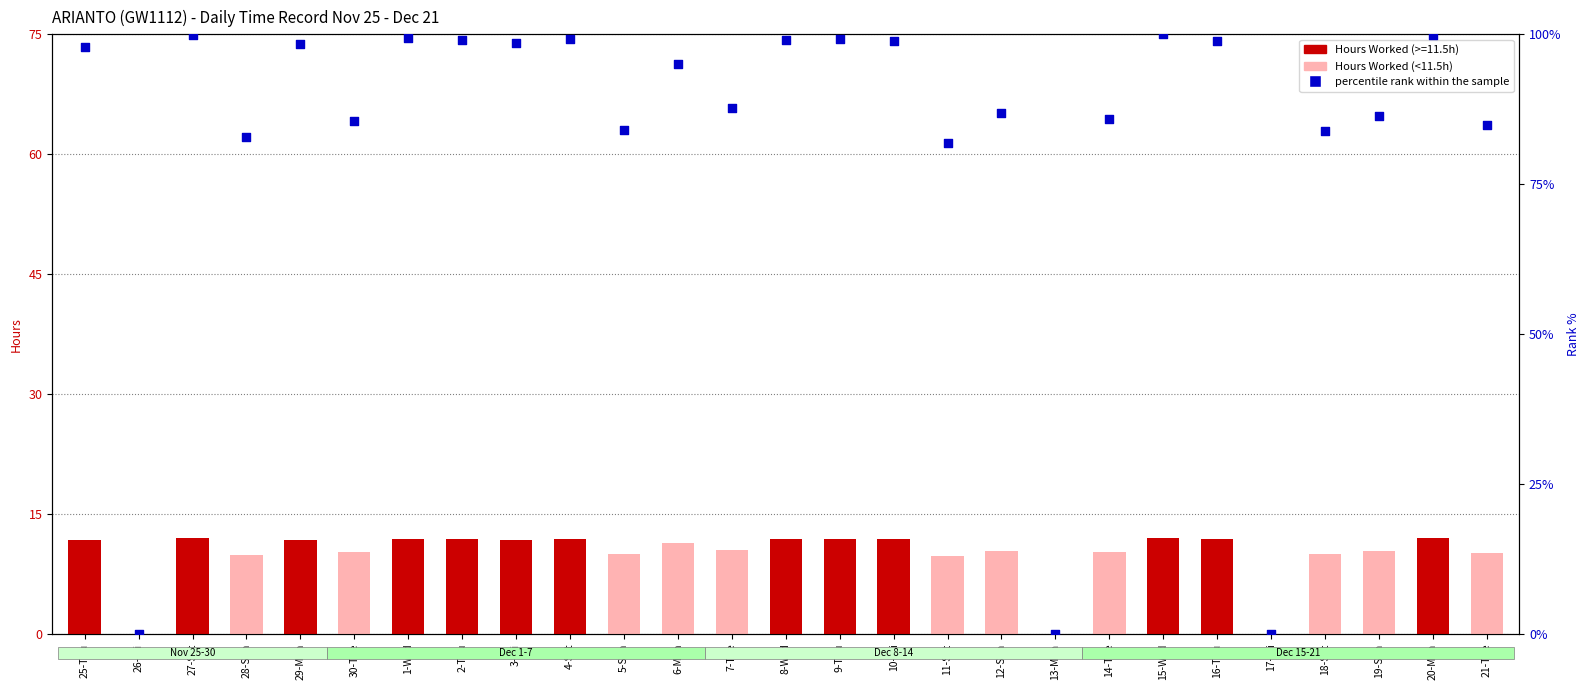

What is the total value across all series at 18-Sat?

93.9